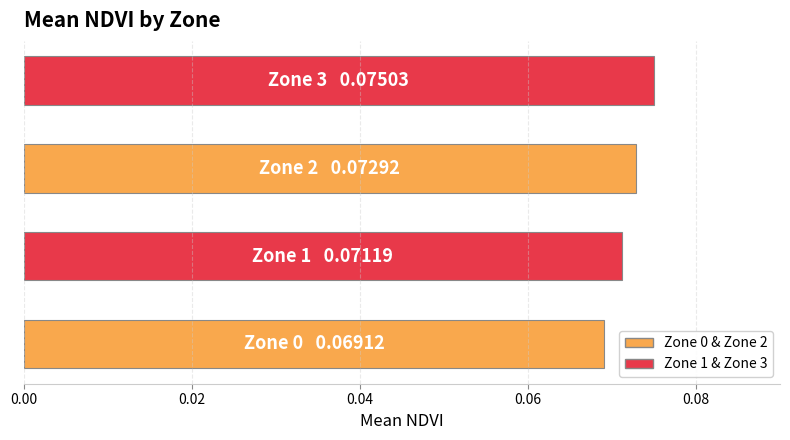

What is the sum of all values?

0.3